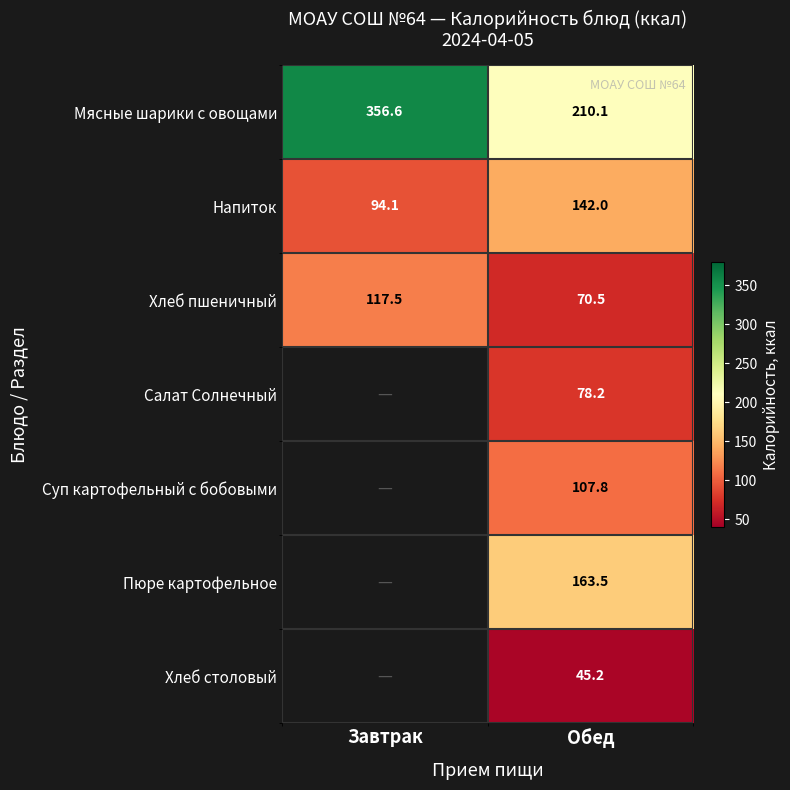

At Обед, list the series in order from largest to smallest.

Мясные шарики с овощами, Пюре картофельное, Напиток, Суп картофельный с бобовыми, Салат Солнечный, Хлеб пшеничный, Хлеб столовый